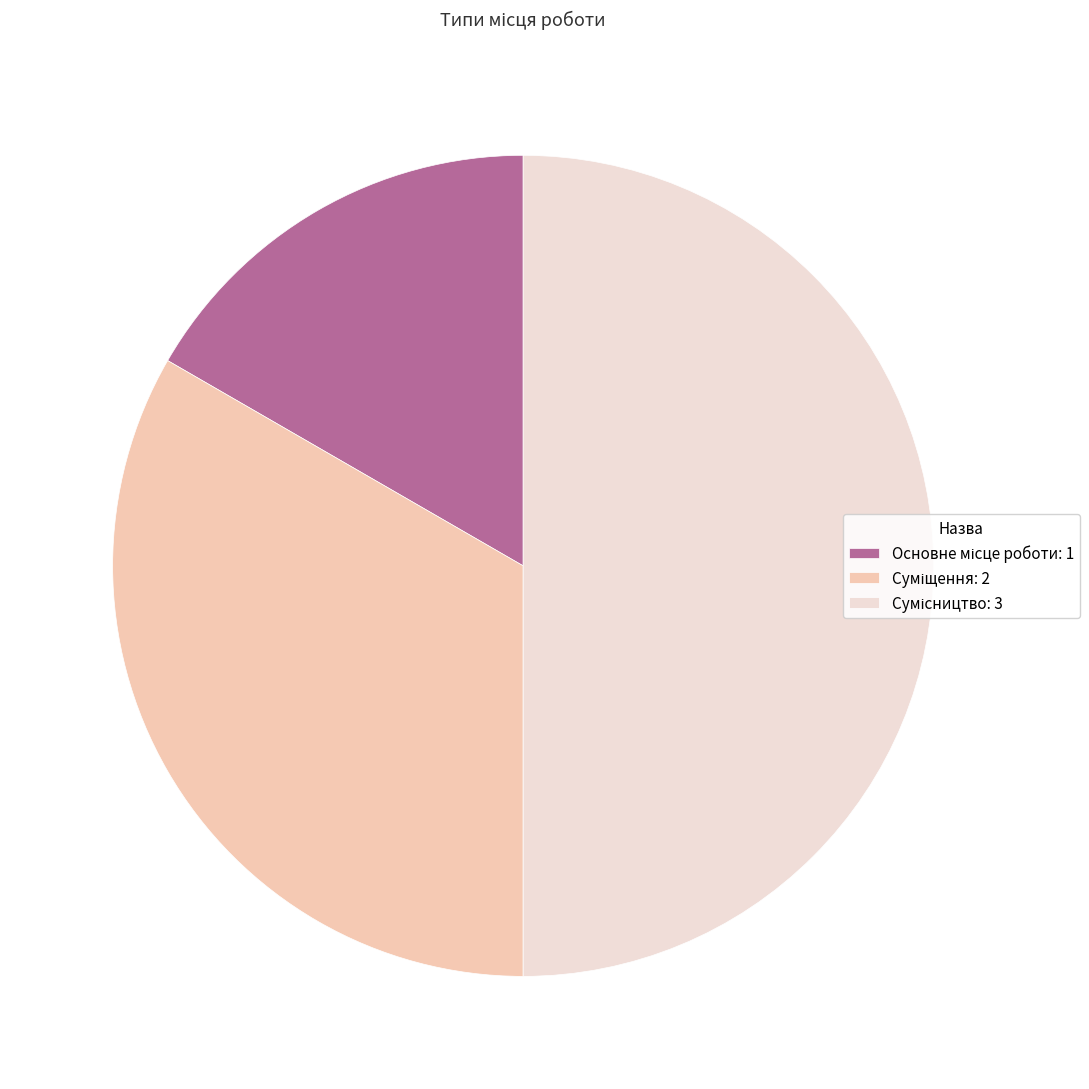

Count the number of slices in the pie.

3